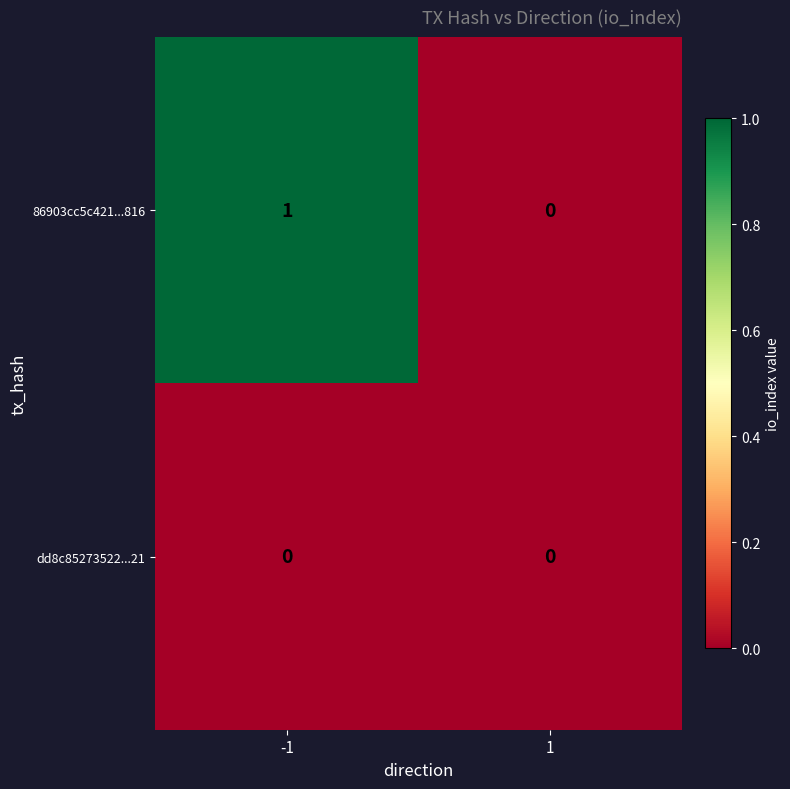

Between -1 and 1, which series saw the biggest shift?

86903cc5c421...816